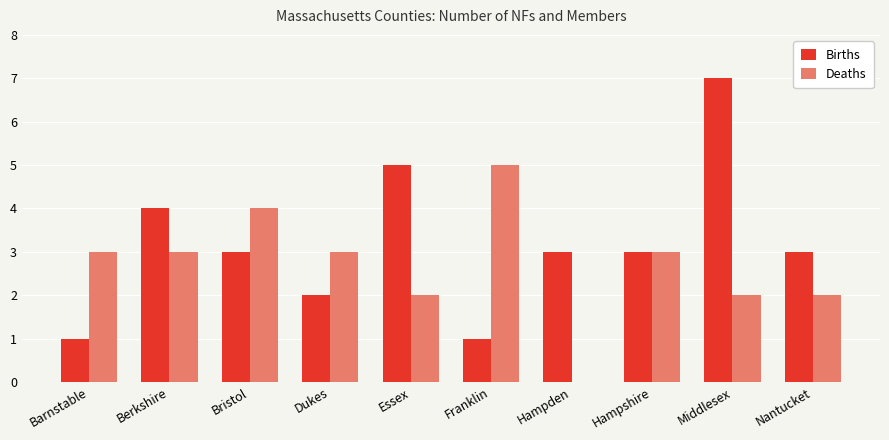

Where does the Births series first go above 3?

Berkshire